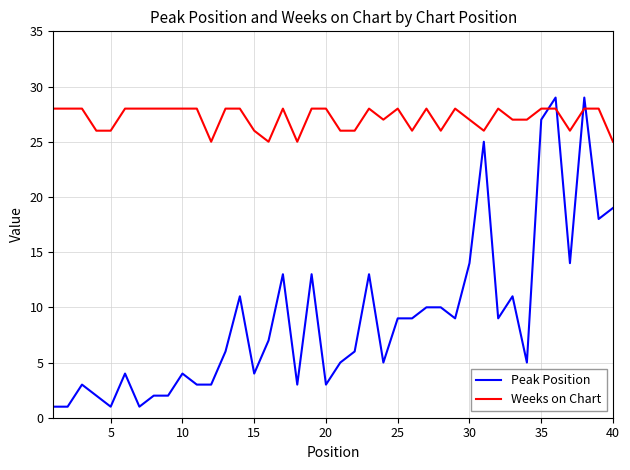

Which series has the largest total across all categories?

Weeks on Chart